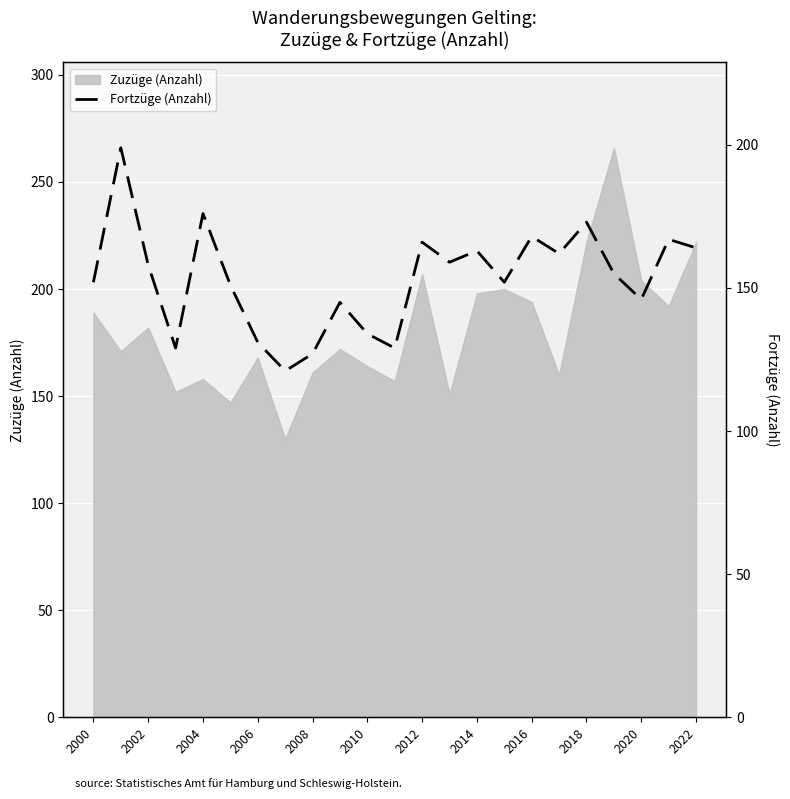

The Zuzüge (Anzahl) series shows 161 at 2008. True or false?

True